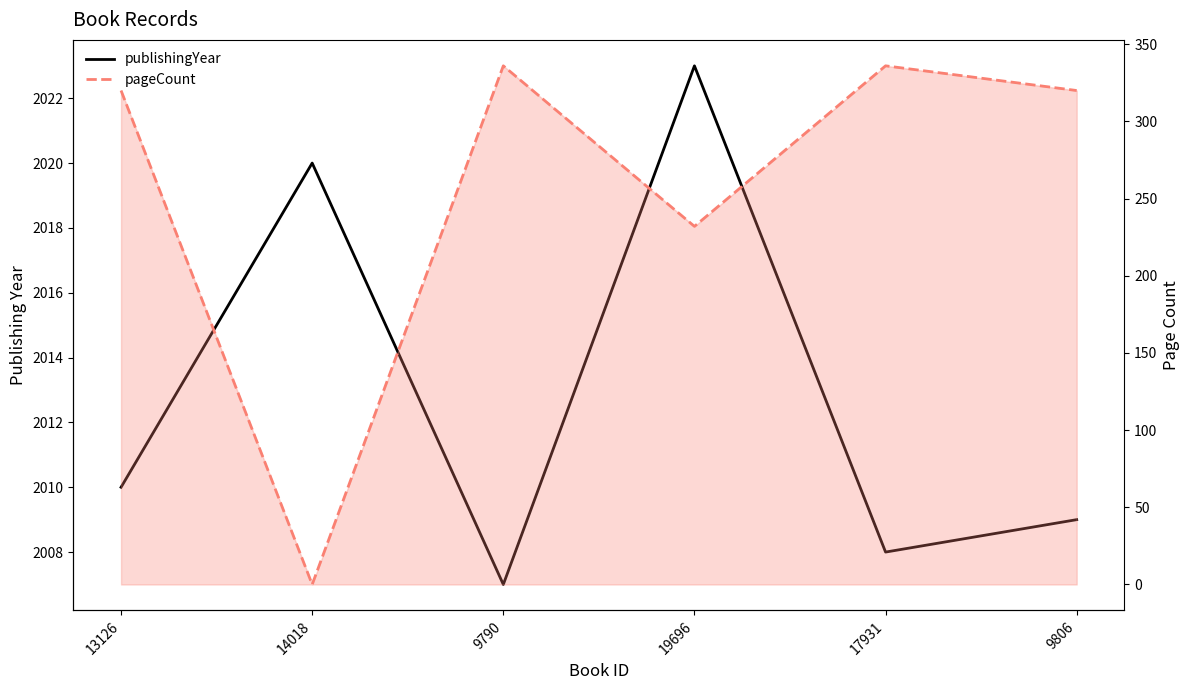

Reading right to left, list all the values displayed in this chart.

publishingYear: 2009	2008	2023	2007	2020	2010
pageCount: 320	336	232	336	0	320